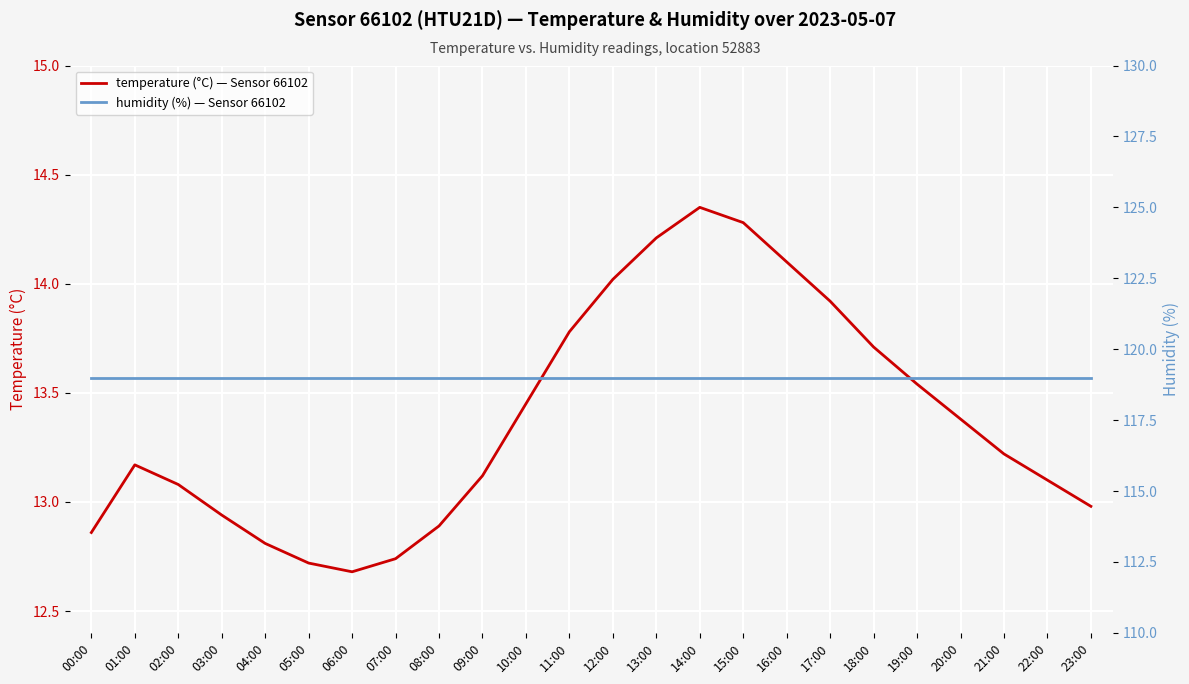

What is the greatest value displayed?

119.0